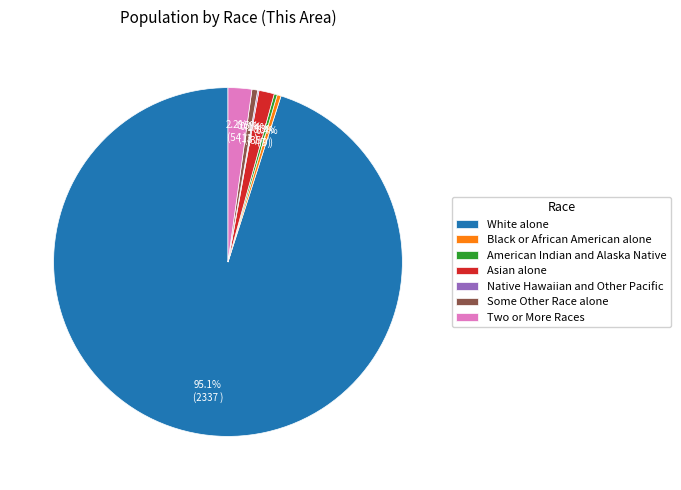

What percentage is the White alone slice, to the nearest percent?

95%